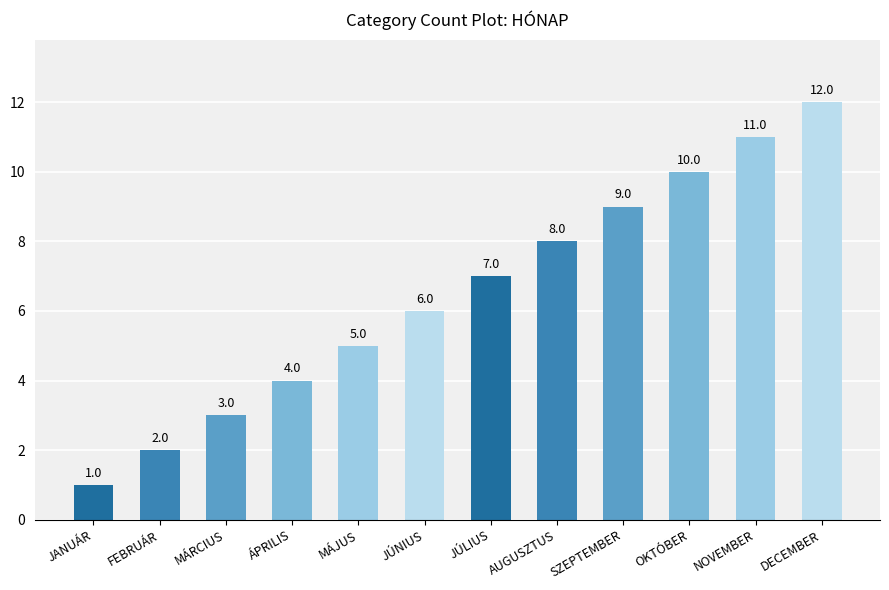

Is it true that the value at SZEPTEMBER is 4?

False